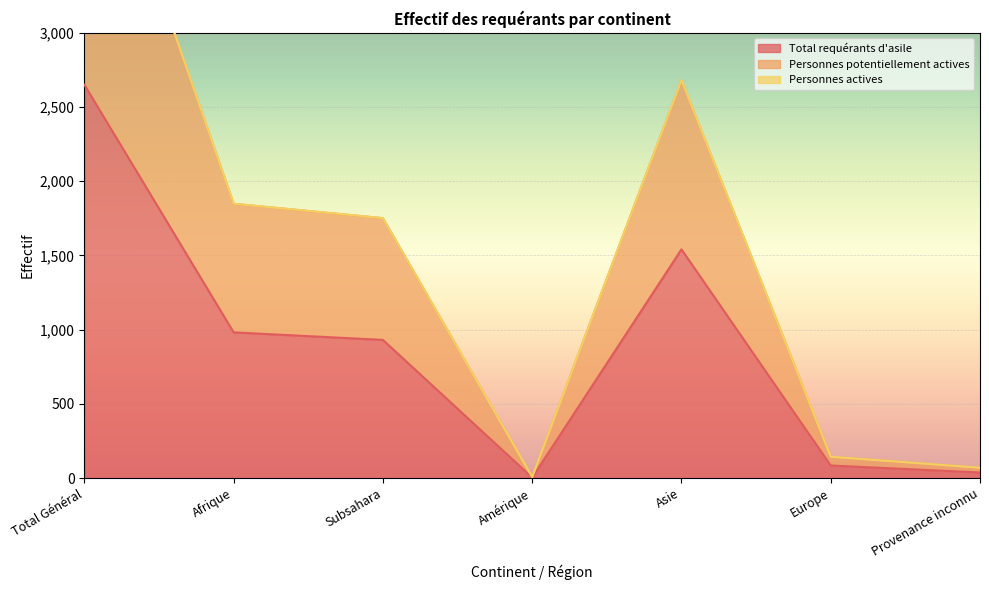

Reading left to right, list all the values displayed in this chart.

Total requérants d'asile: 2650	982	931	4	1541	85	38
Personnes potentiellement actives: 4750	1848	1751	8	2680	144	70
Personnes actives: 4753	1849	1752	8	2682	144	70